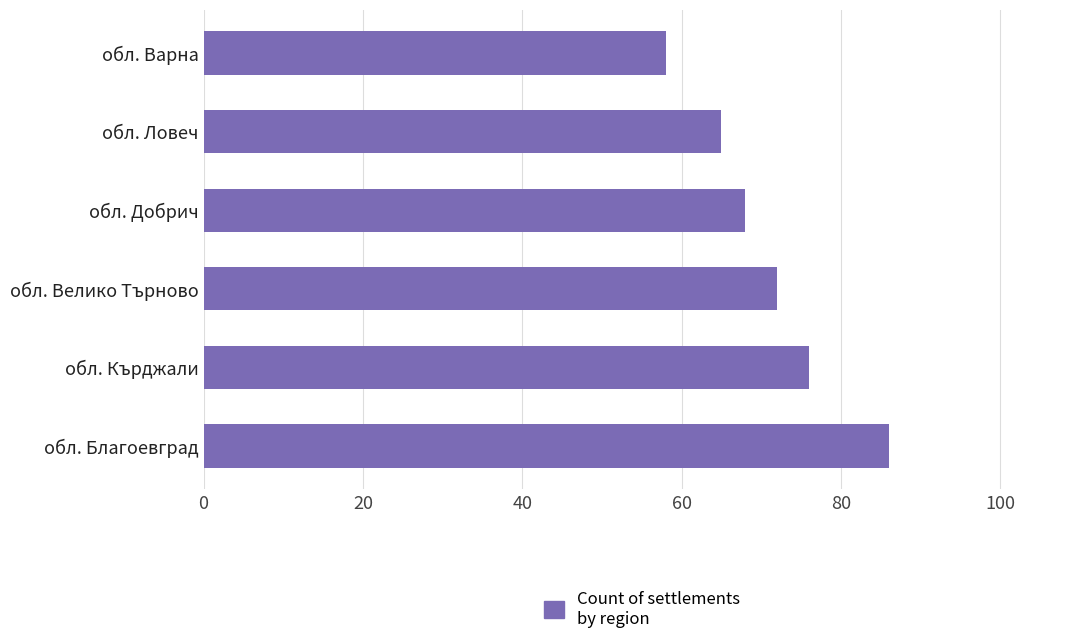

How many categories are shown in the chart?

6